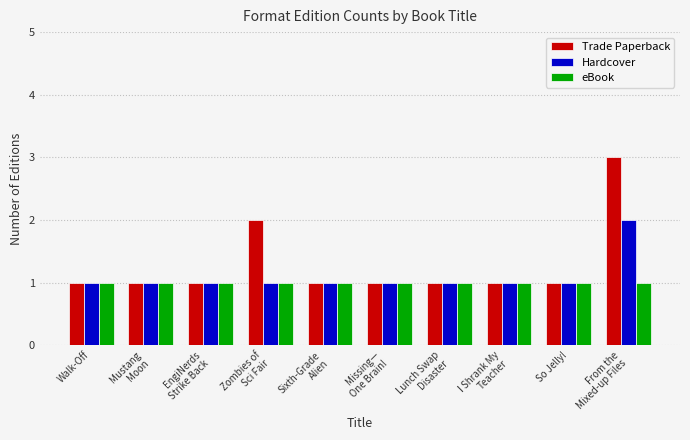

List the series in order of their peak value, lowest first.

eBook, Hardcover, Trade Paperback